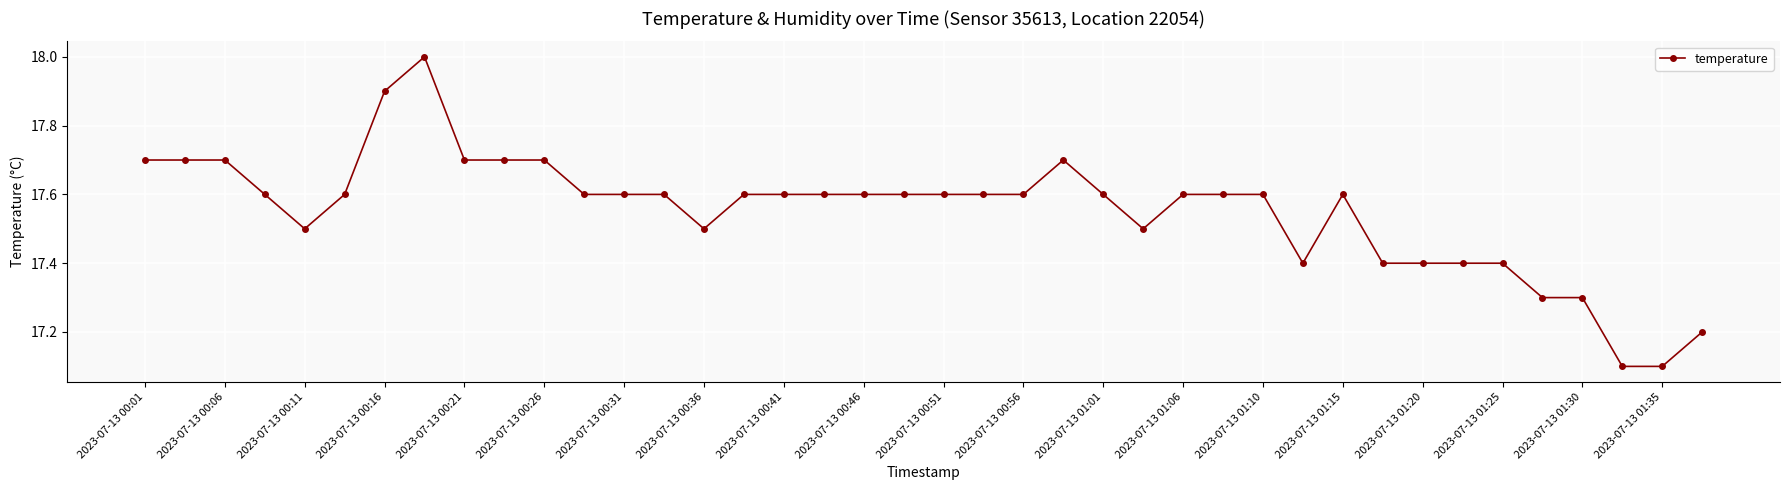

What is the value of the 29th point from the left?

17.6